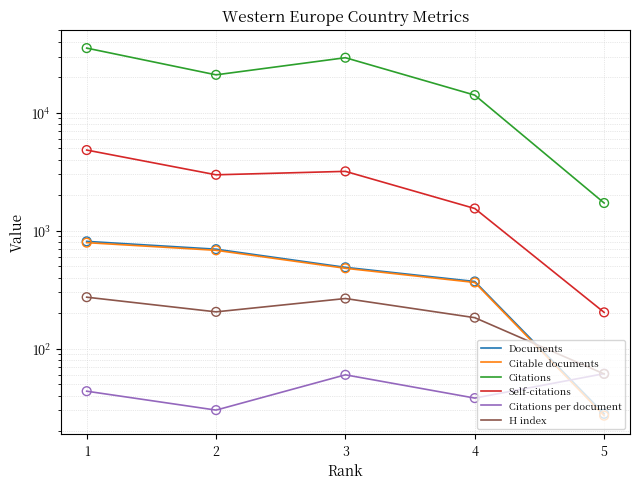

At how many categories does at least one series exceed 20309?

3